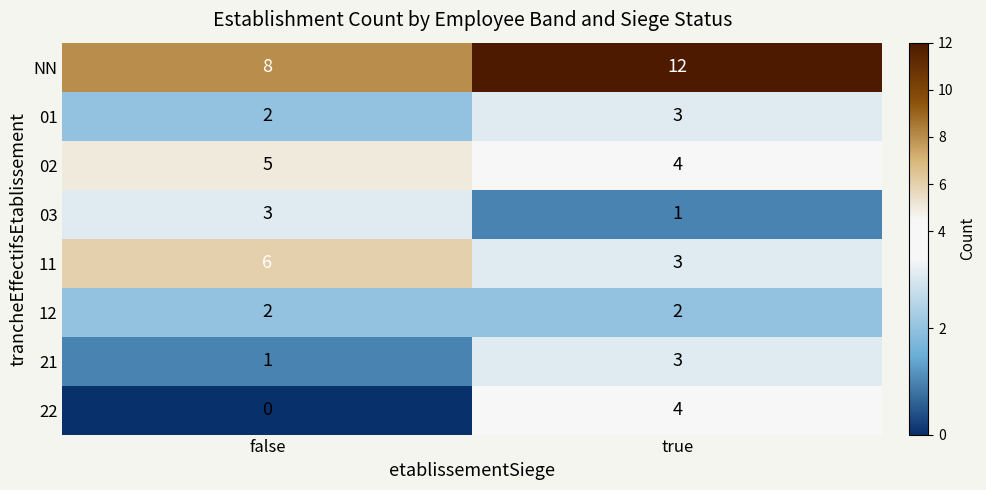

Where is 01 nearest to the value 2?

false